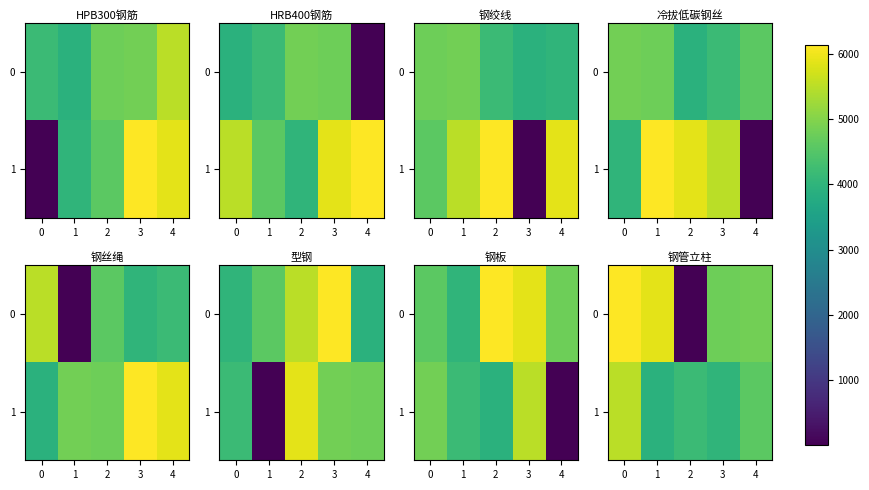

Rank the series by their average value, from lowest to highest.

0, 1